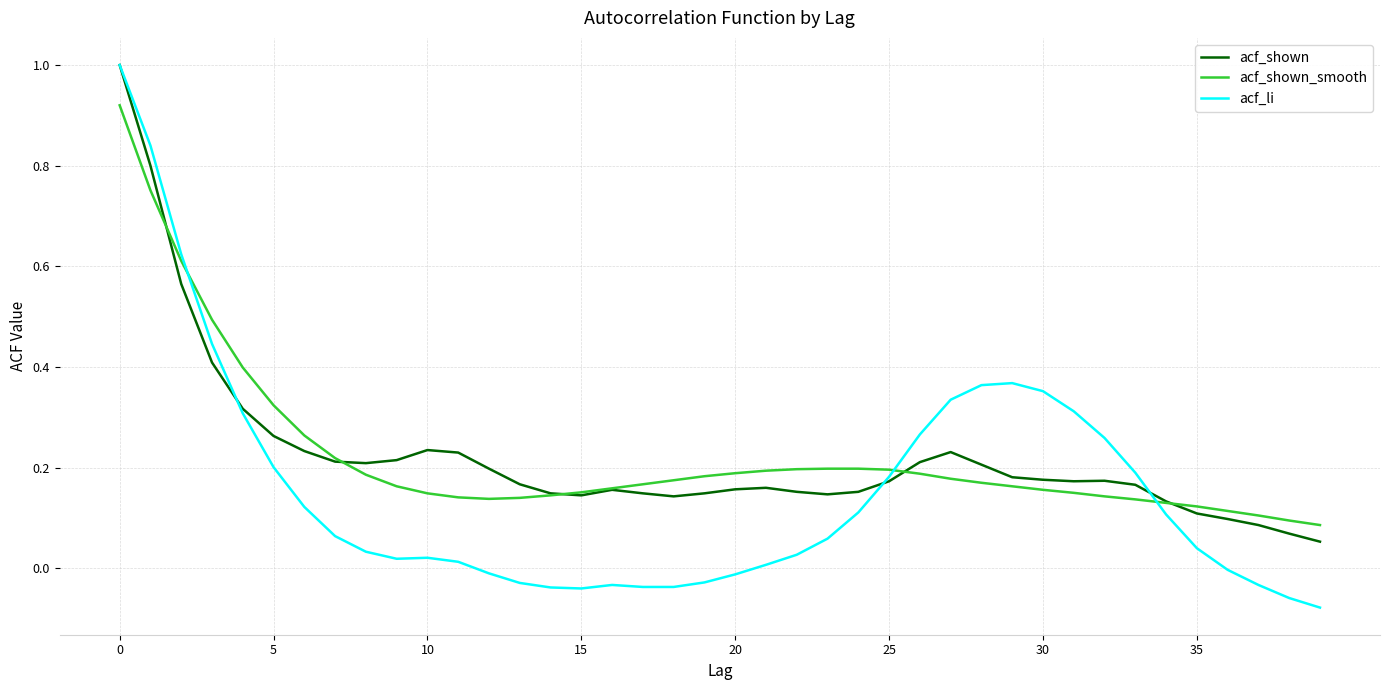

Which series has the widest spread of values?

acf_li